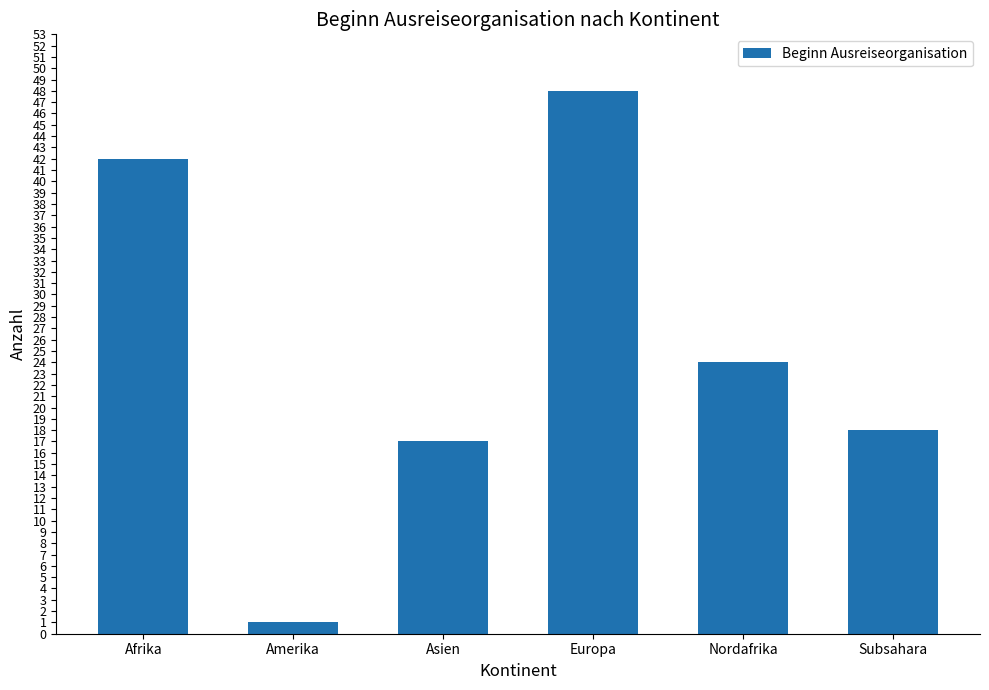

What is the change in value from Afrika to Subsahara?

-24